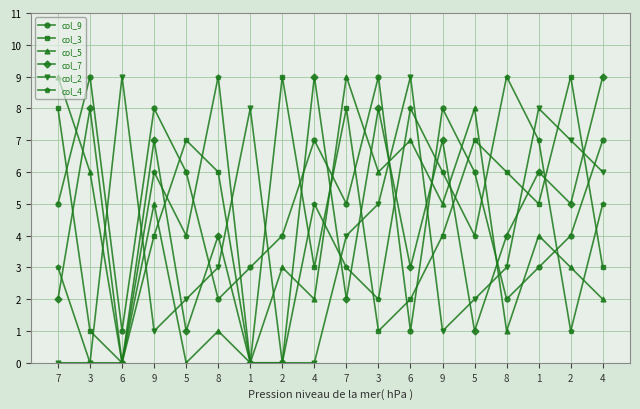

What is the difference between the highest and lowest values at 3?

9